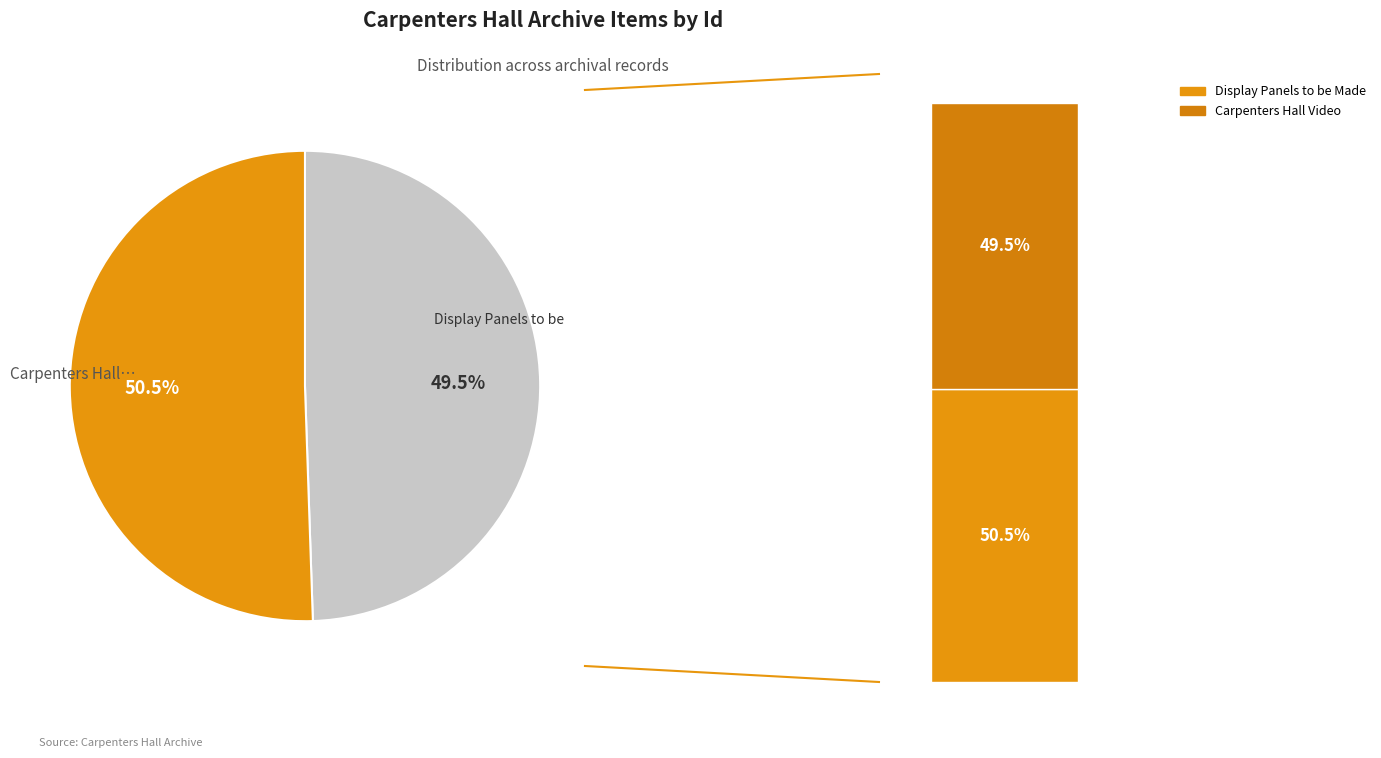

To the nearest percent, what is the combined percentage of Display Panels to be Made for Carpenters Hall and Carpenters Hall Video?

100%